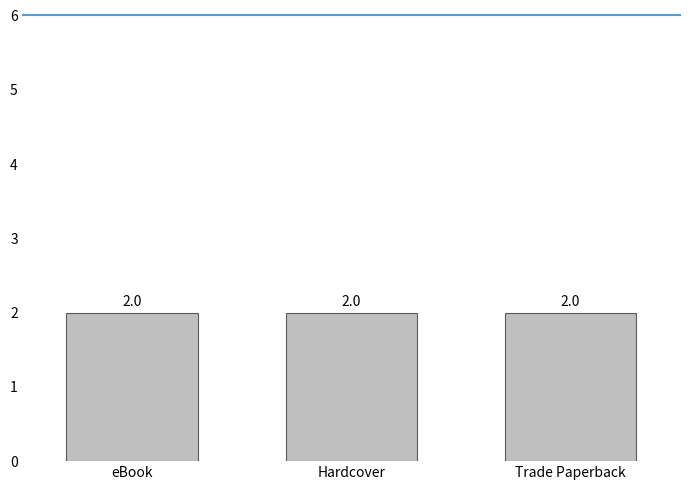

Are the bars horizontal?

No